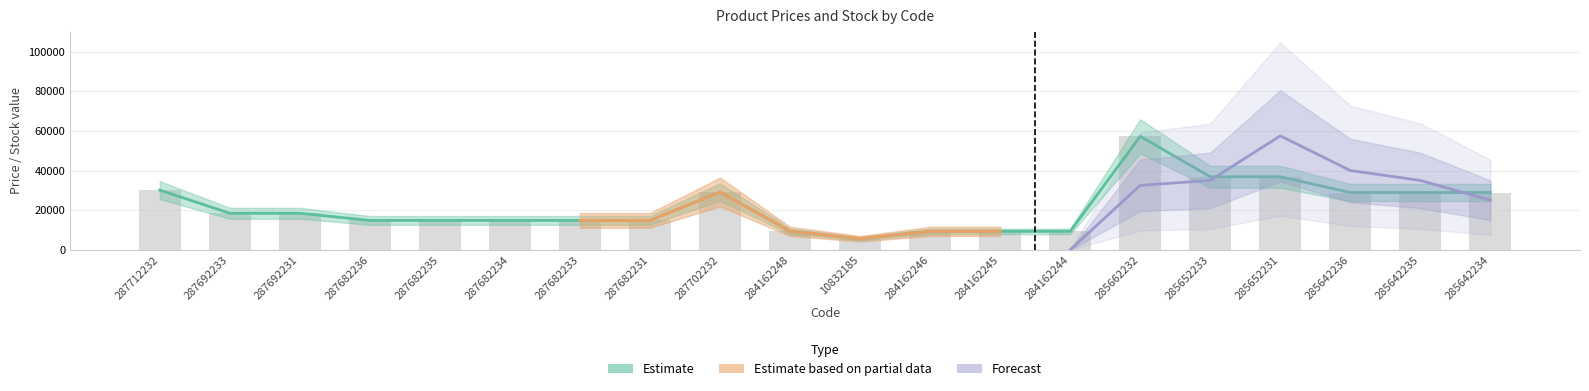

At which category is the sum across all series the highest?

285662232